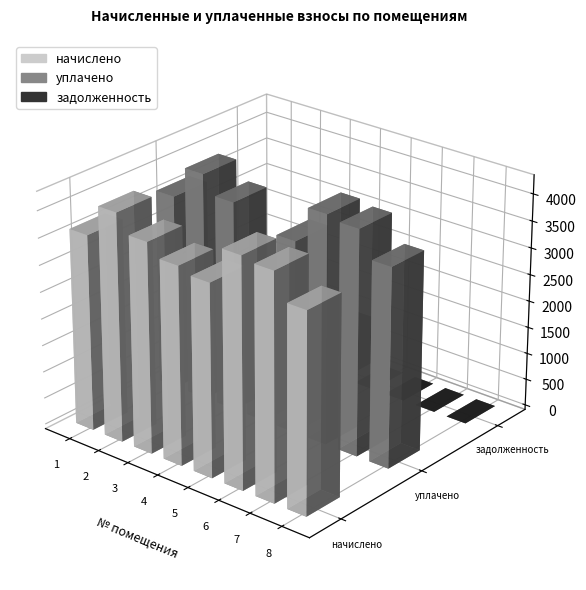

What is the maximum value shown in the chart?

4262.4